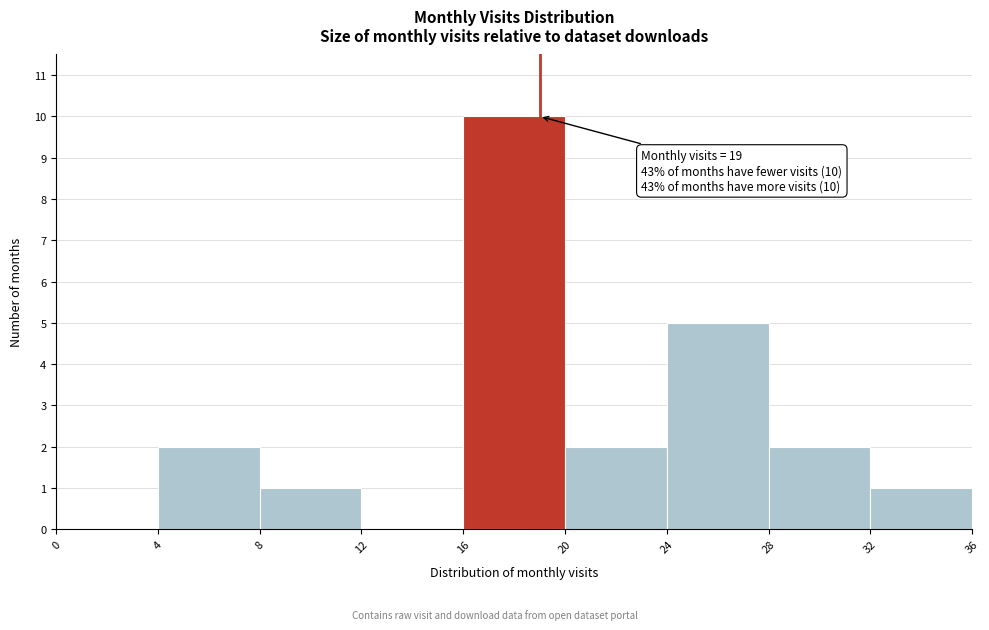

Over which range of the x-axis is the bar tallest?

16 to 20